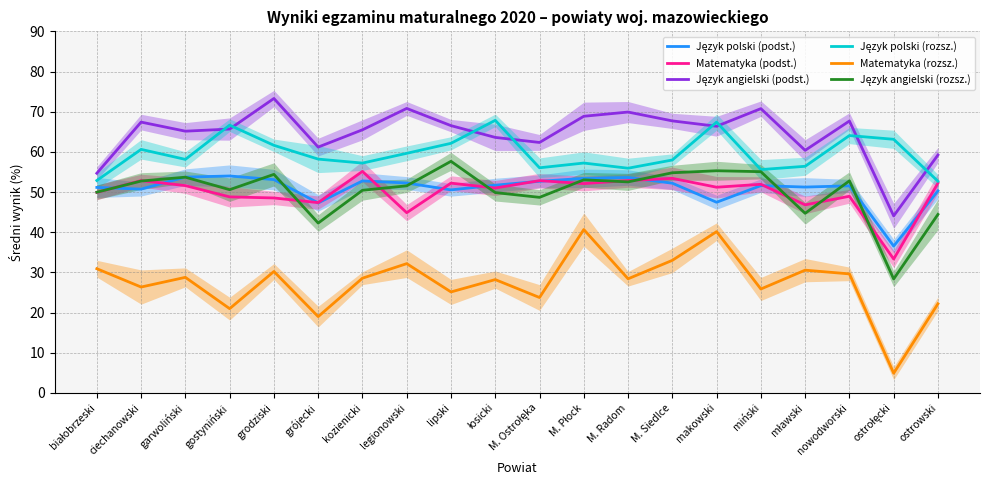

The value of Język polski (podst.) at gostyniński is 25.7. True or false?

False